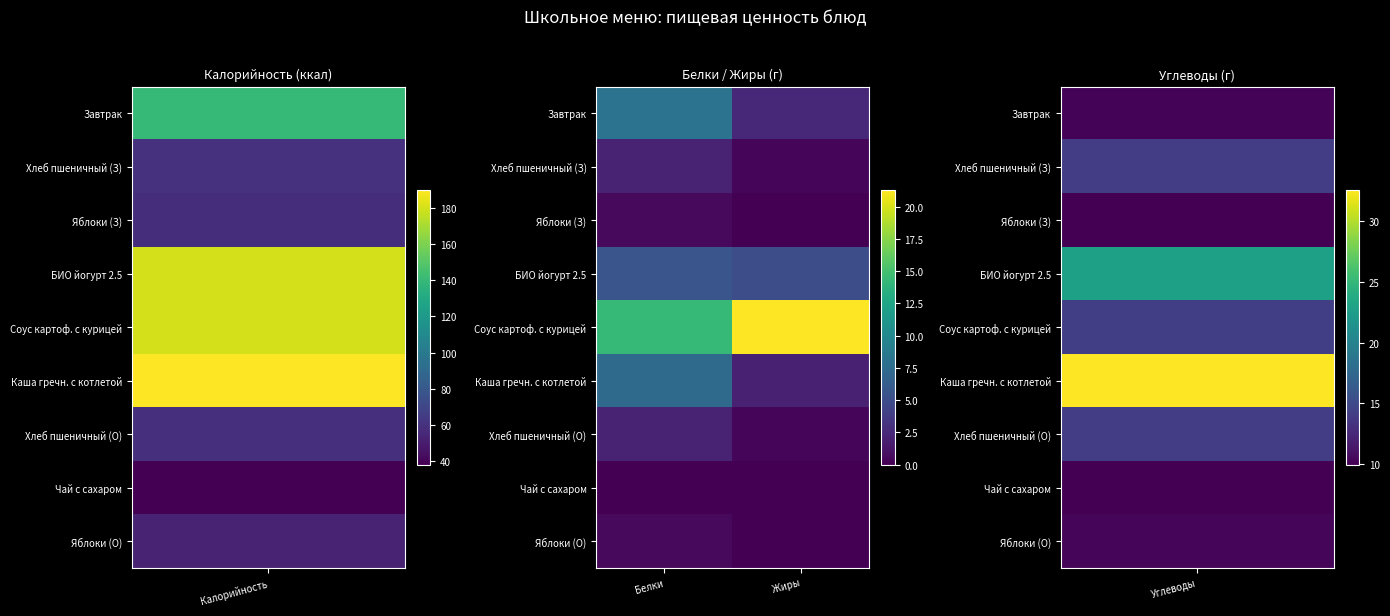

Which series has the widest spread of values?

Соус картоф. с курицей